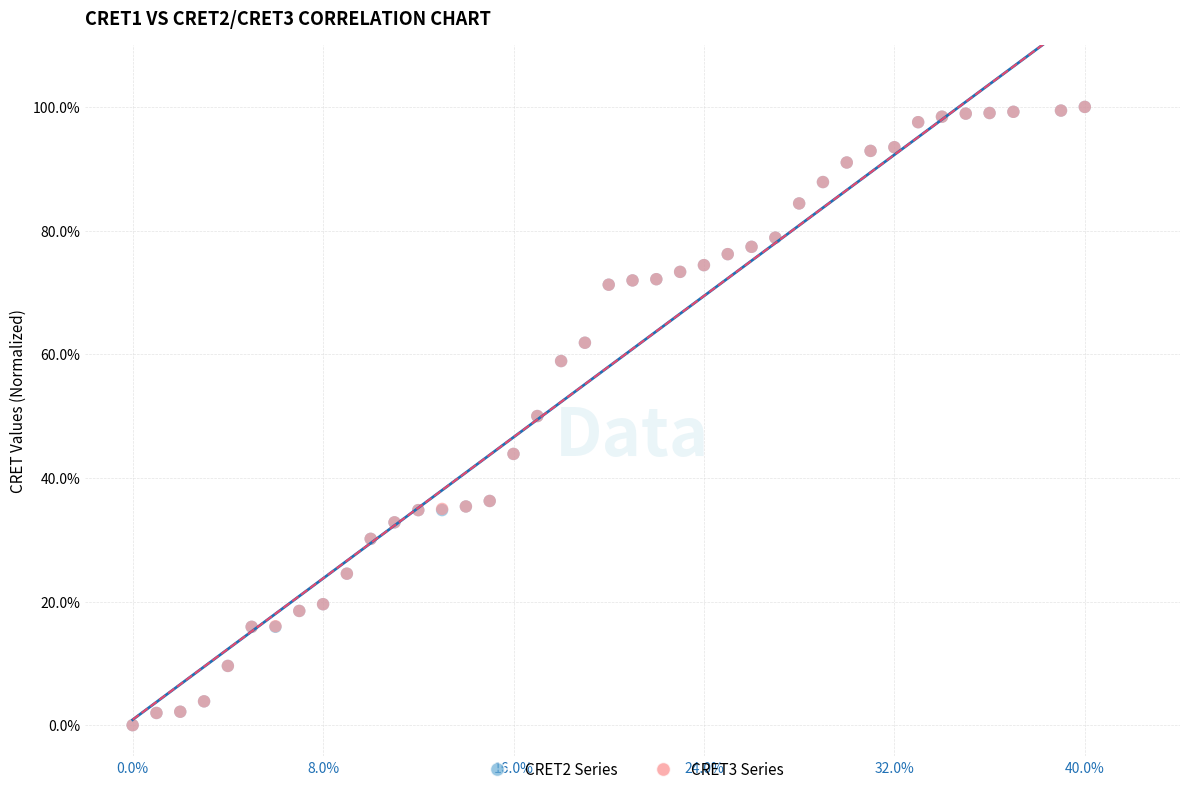

What are all the series names shown in the legend?

CRET2 Series, CRET3 Series